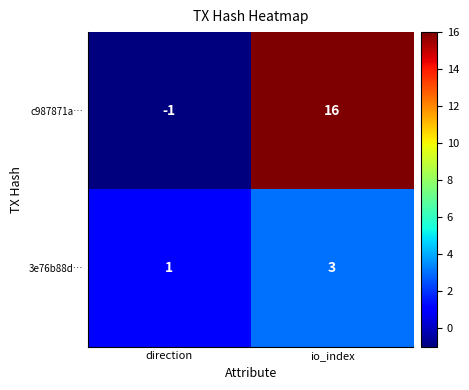

What is the sum of all c987871a… values?

15